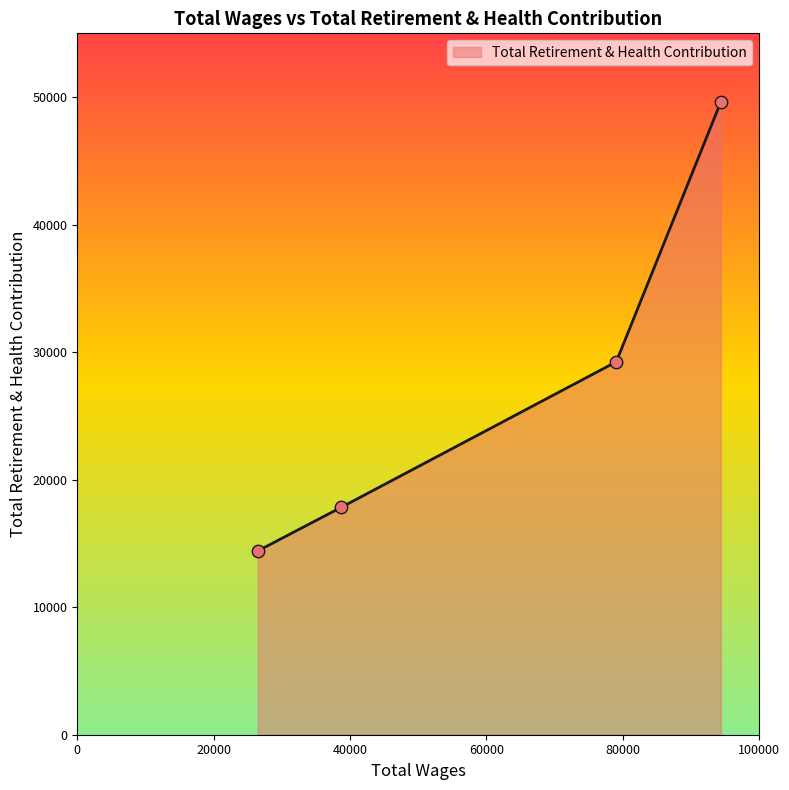

True or false: there are more than 0 points higher than both neighbors.

False